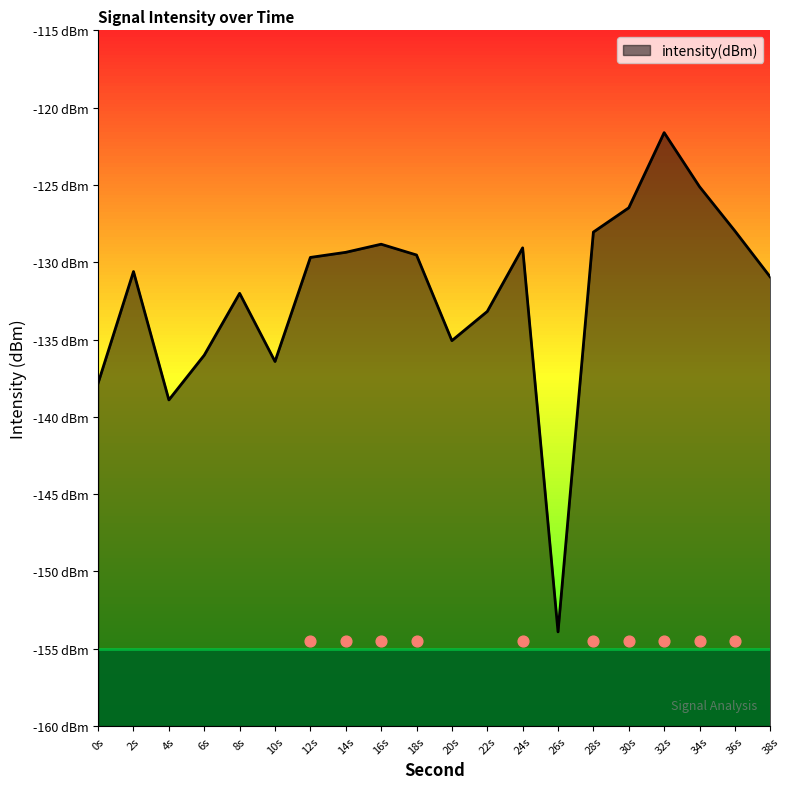

Which has a higher value, 4s or 18s?

18s